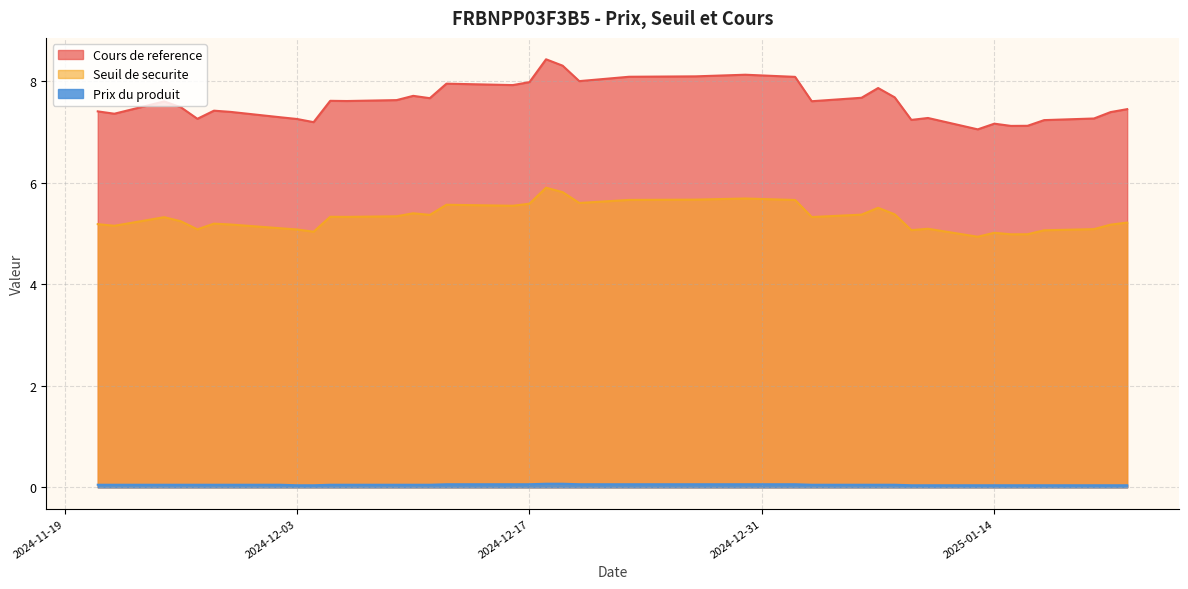

Which series has the widest spread of values?

Cours de reference